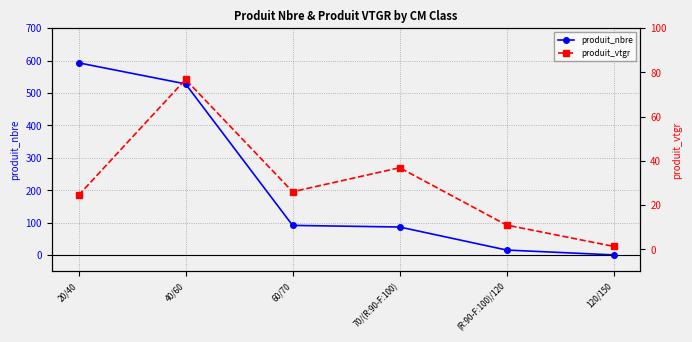

Reading right to left, what are all the values shown in this chart?

produit_nbre: 120/150=1.0	(R:90-F:100)/120=16.0	70/(R:90-F:100)=87.0	60/70=92.0	40/60=528.0	20/40=593.0
produit_vtgr: 120/150=1.3	(R:90-F:100)/120=11.0	70/(R:90-F:100)=36.9	60/70=26.0	40/60=76.8	20/40=24.4